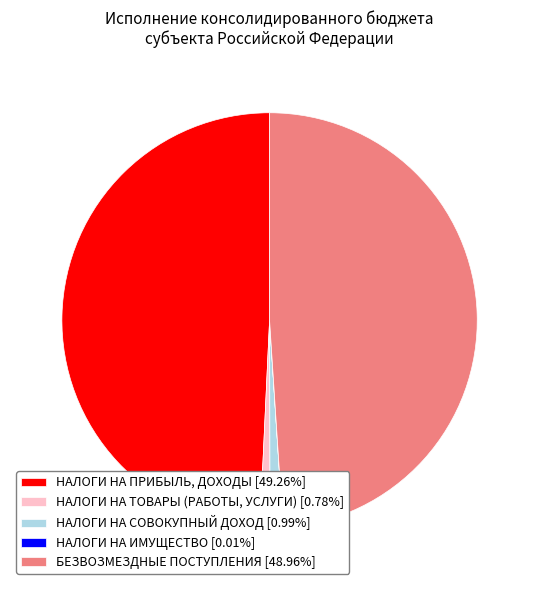

Is there any slice that represents more than half of the pie?

No